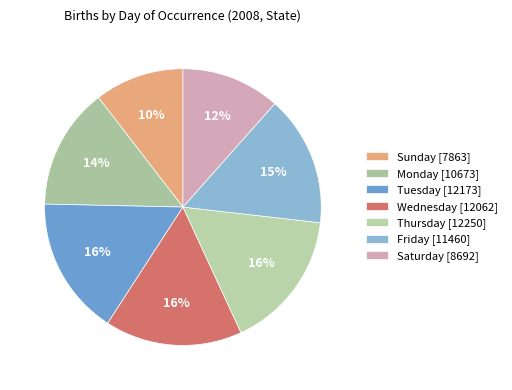

The Sunday slice represents 1% of the pie. True or false?

False